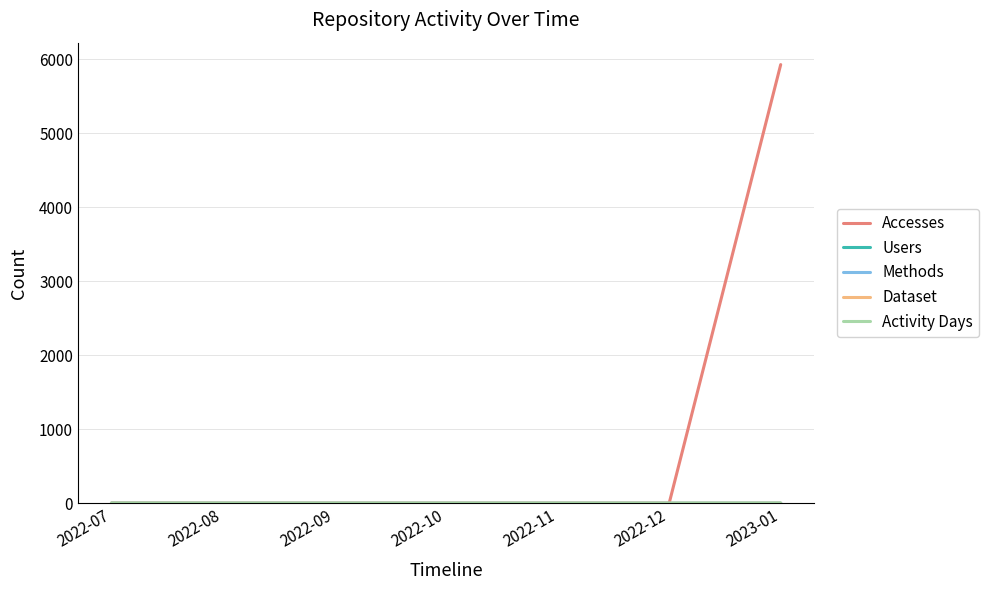

Does the chart have visible grid lines?

Yes